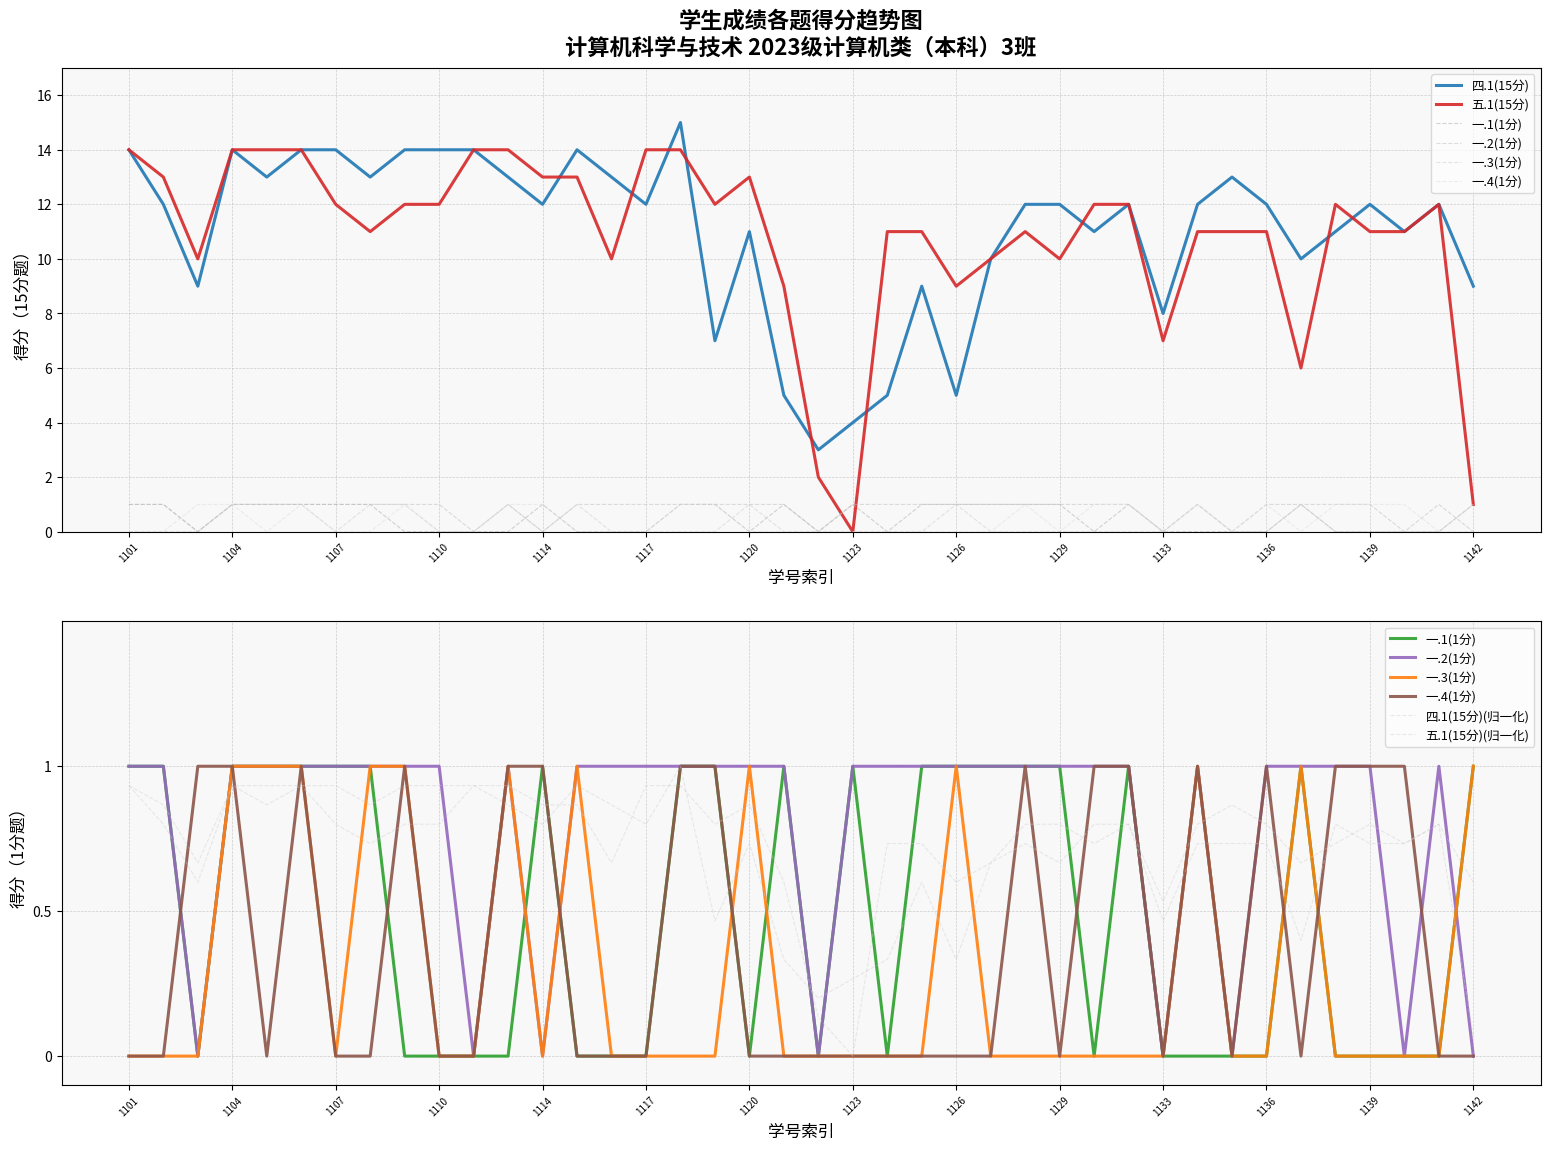

Reading left to right, transcribe all the data shown in this chart.

四.1(15分): 14	12	9	14	13	14	14	13	14	14	14	13	12	14	13	12	15	7	11	5	3	4	5	9	5	10	12	12	11	12	8	12	13	12	10	11	12	11	12	9
五.1(15分): 14	13	10	14	14	14	12	11	12	12	14	14	13	13	10	14	14	12	13	9	2	0	11	11	9	10	11	10	12	12	7	11	11	11	6	12	11	11	12	1
一.1(1分): 1	1	0	1	1	1	1	1	0	0	0	0	1	0	0	0	1	1	0	1	0	1	0	1	1	1	1	1	0	1	0	0	0	0	1	0	0	0	0	1
一.2(1分): 1	1	0	1	1	1	1	1	1	1	0	1	0	1	1	1	1	1	1	1	0	1	1	1	1	1	1	1	1	1	0	1	0	1	1	1	1	0	1	0
一.3(1分): 0	0	0	1	1	1	0	1	1	0	0	1	0	1	0	0	0	0	1	0	0	0	0	0	1	0	0	0	0	0	0	1	0	0	1	0	0	0	0	1
一.4(1分): 0	0	1	1	0	1	0	0	1	0	0	1	1	0	0	0	1	1	0	0	0	0	0	0	0	0	1	0	1	1	0	1	0	1	0	1	1	1	0	0